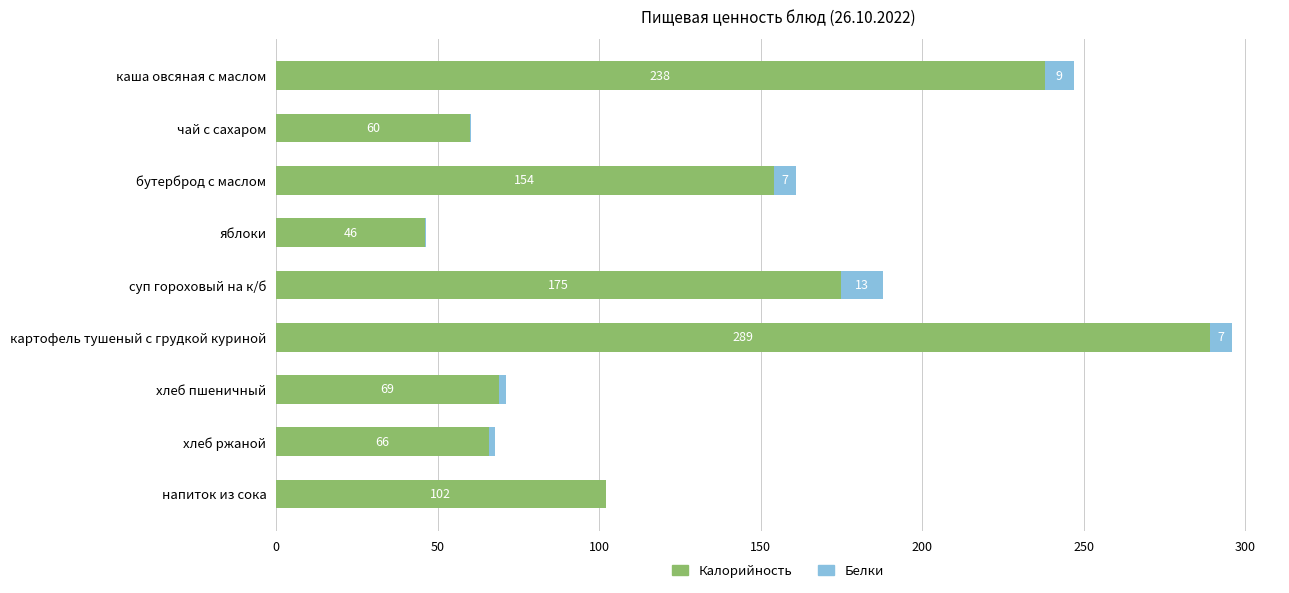

At which category is the sum across all series the highest?

картофель тушеный с грудкой куриной